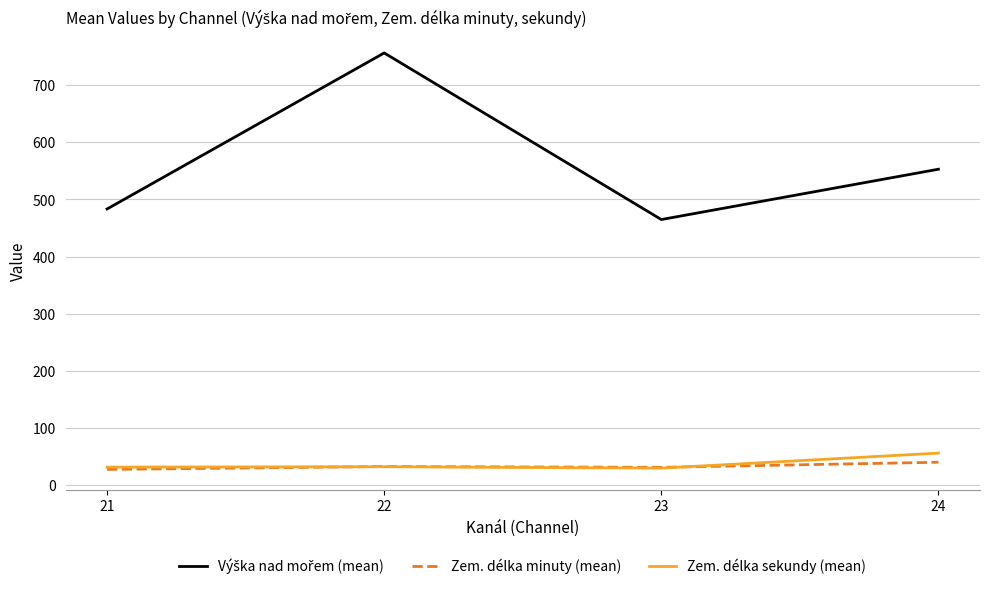

True or false: Zem. délka minuty (mean) has more than 1 points higher than both neighbors.

False